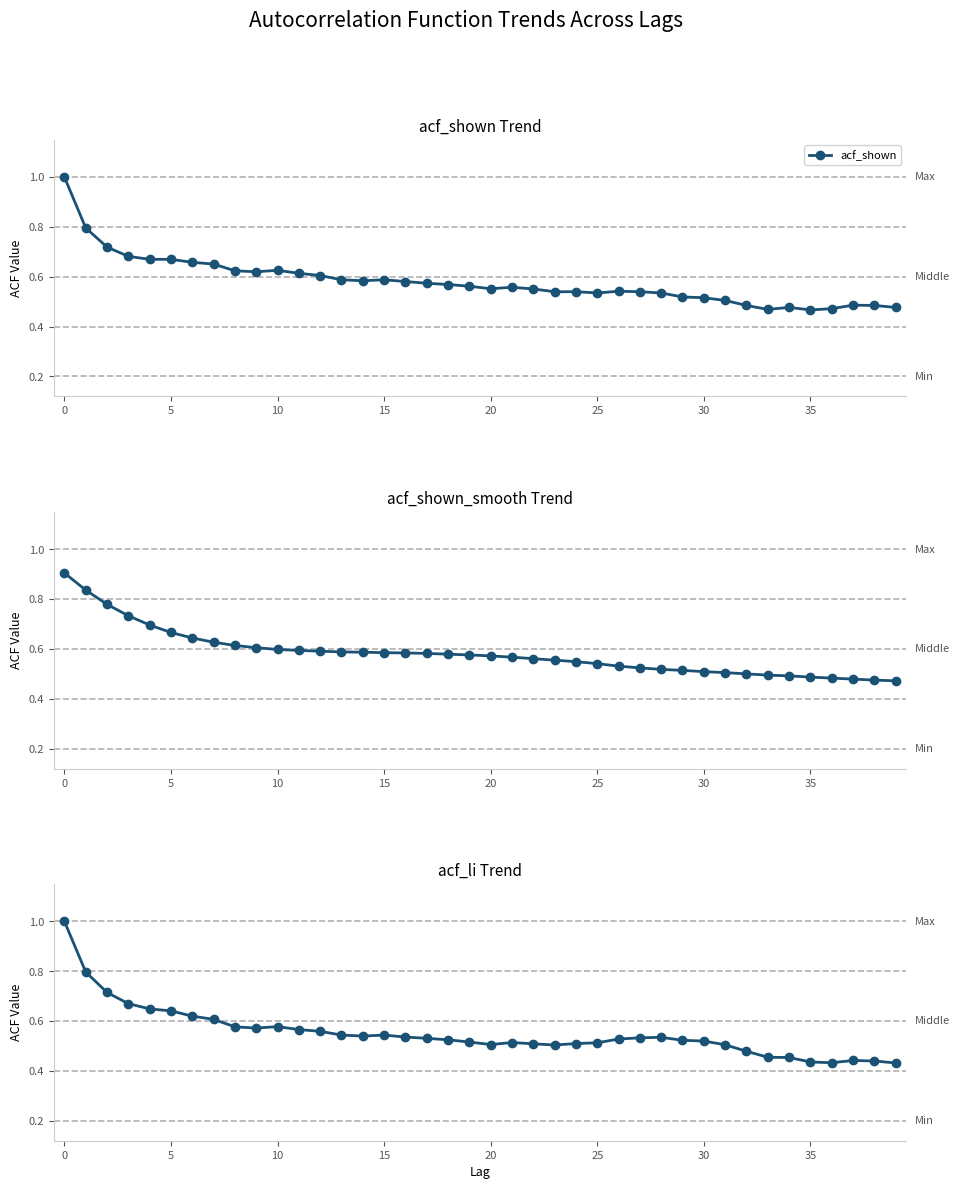

At which category does the chart reach its minimum across all series?

39